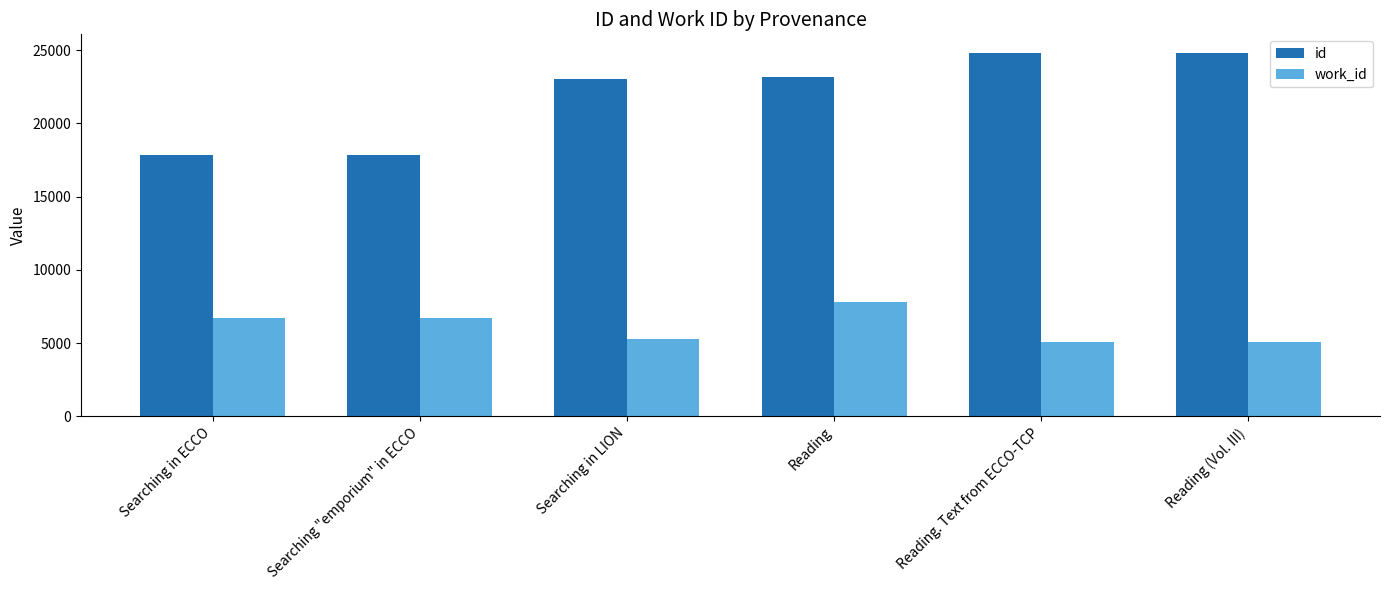

The id series shows 23197 at Reading. True or false?

True